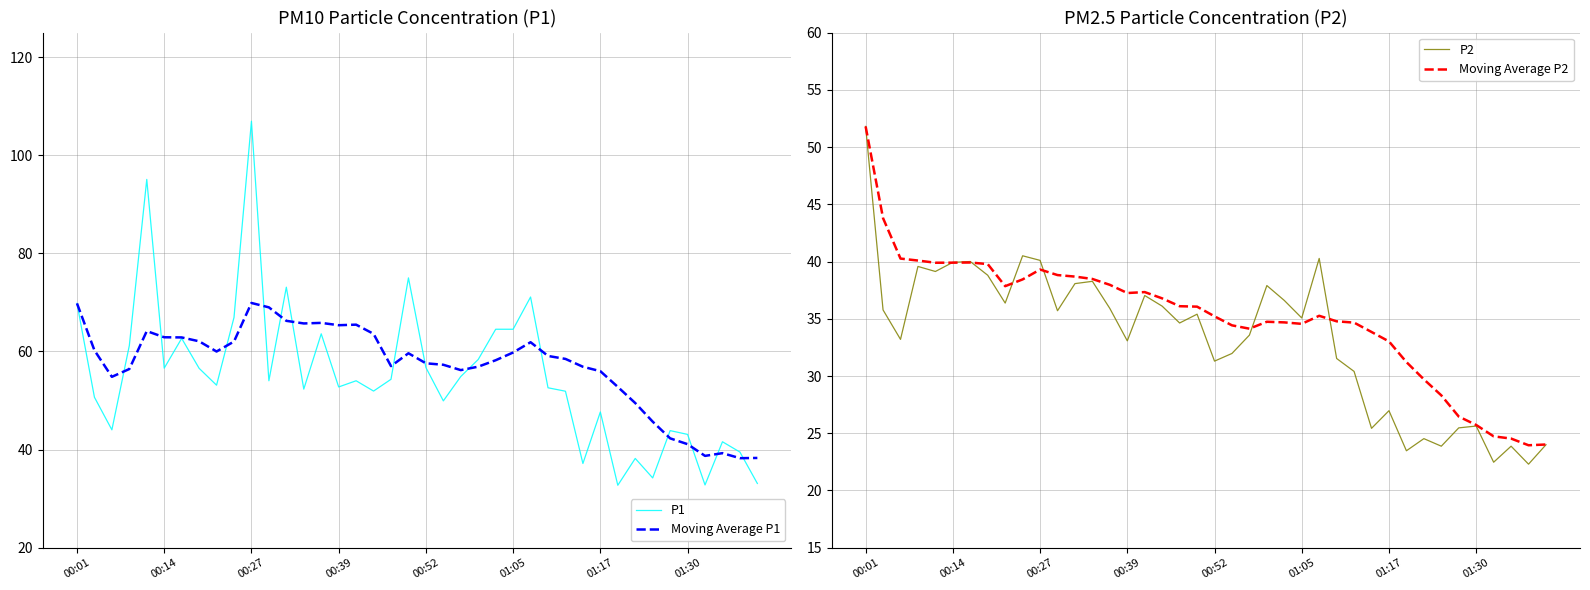

True or false: P2 and P1 cross at least once.

False